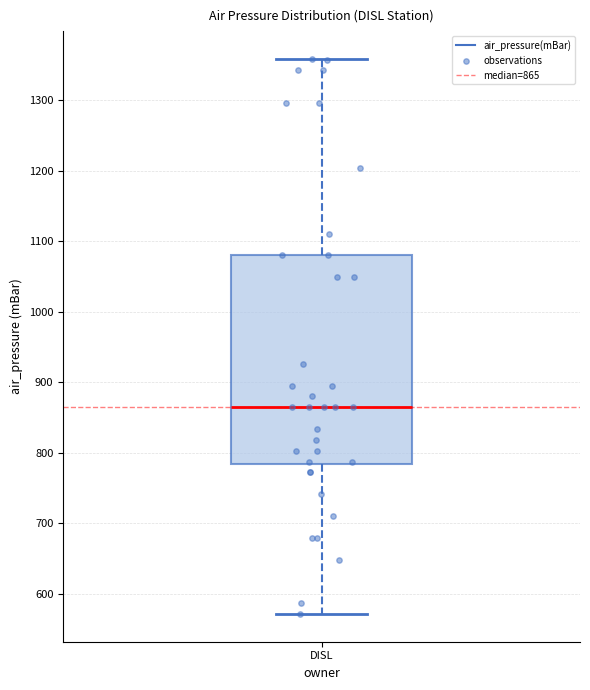

Read this box plot against the y-axis: the position of the median line, the range covered by the box, and the ends of both whiskers. The values are not printed on the chart, so give them approximately, as read against the axis.

median 870, box 780 to 1080, whiskers 570 to 1360